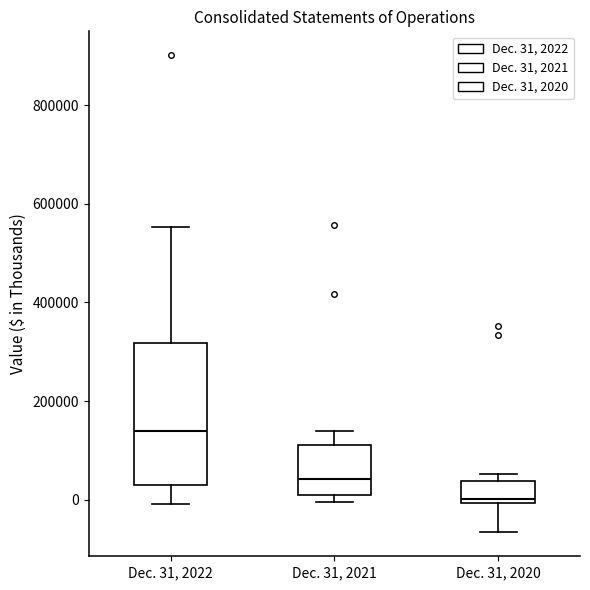

Reading left to right, read every box against the y-axis: the position of its median line, the range the box covers, and the ends of its whiskers. The values are not printed on the chart, so give them approximately, as read against the axis.

Dec. 31, 2022: median 140000, box 20000 to 320000, whiskers 0 to 560000
Dec. 31, 2021: median 40000, box 0 to 120000, whiskers 0 (just below the box's lower edge) to 140000
Dec. 31, 2020: median 0 (just above the box's lower edge), box 0 to 40000, whiskers -60000 to 60000